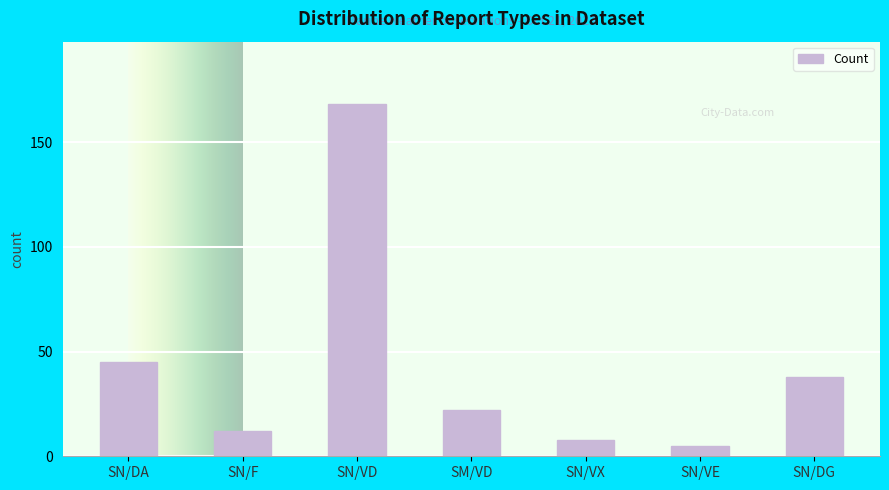

True or false: the data shows 19 at SN/DG.

False